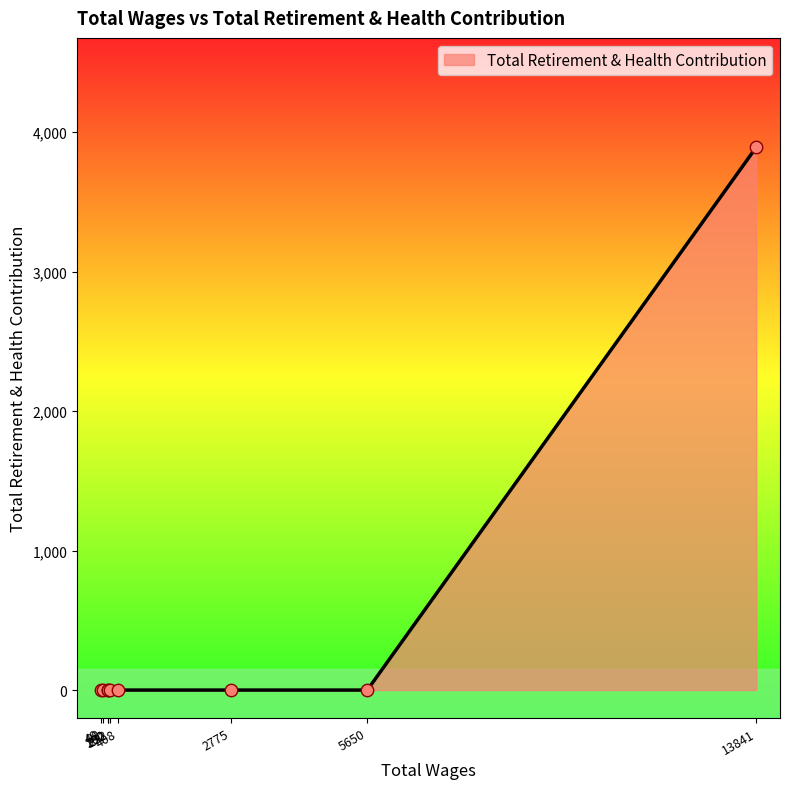

What is the difference between the maximum and minimum values?

3892